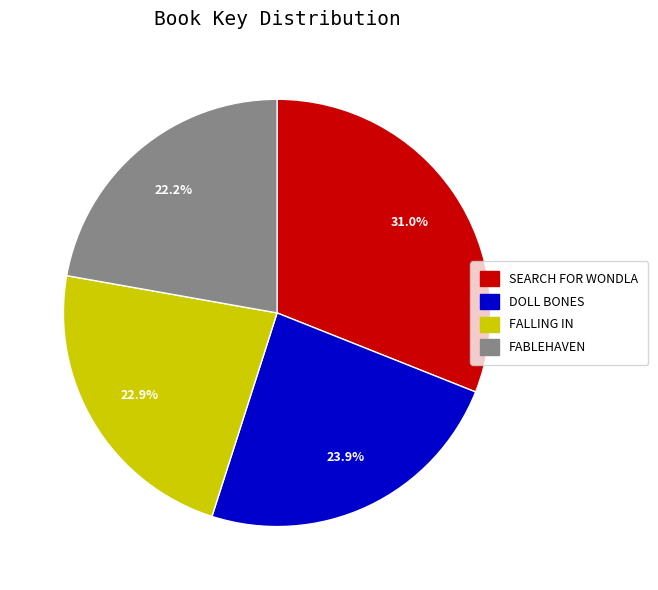

Does any single category account for the majority?

No